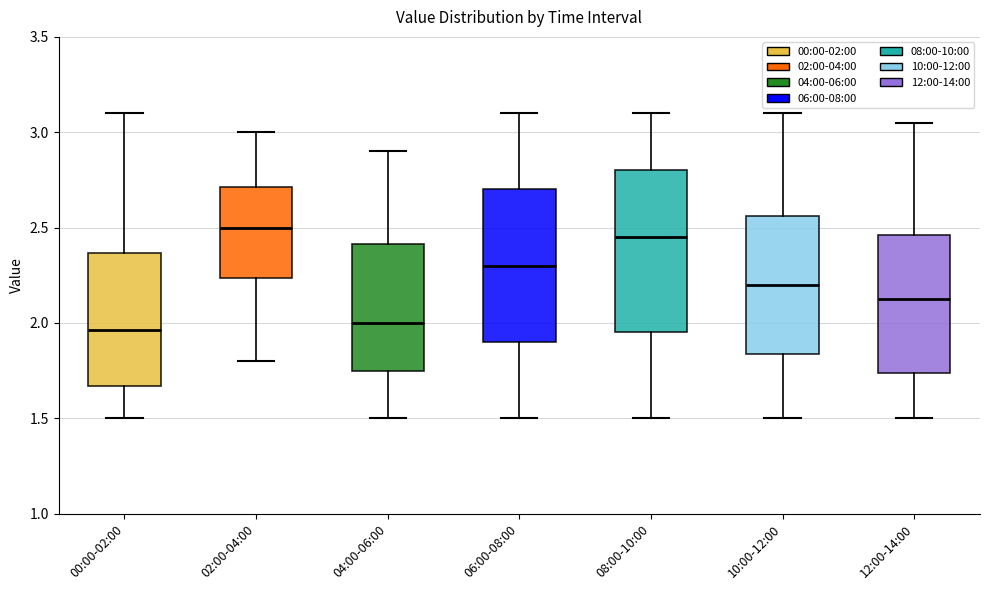

Where does the median line of the box for 06:00-08:00 sit on the y-axis? The values are not printed on the chart, so give them approximately, as read against the axis.

2.30